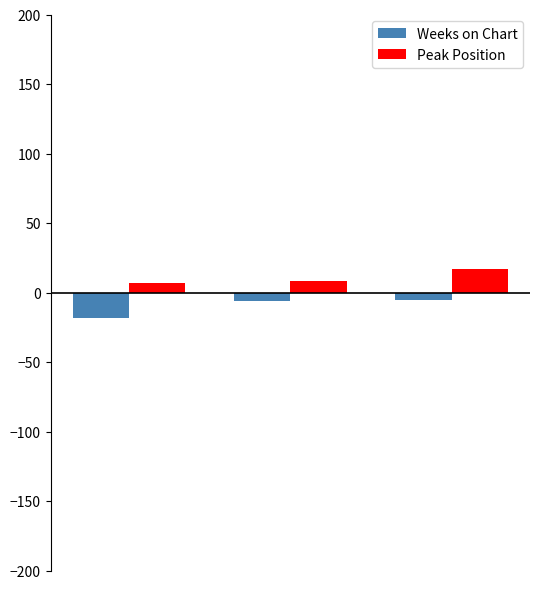

What is the value of the Weeks on Chart bar at the 3rd from the left?

-5.1